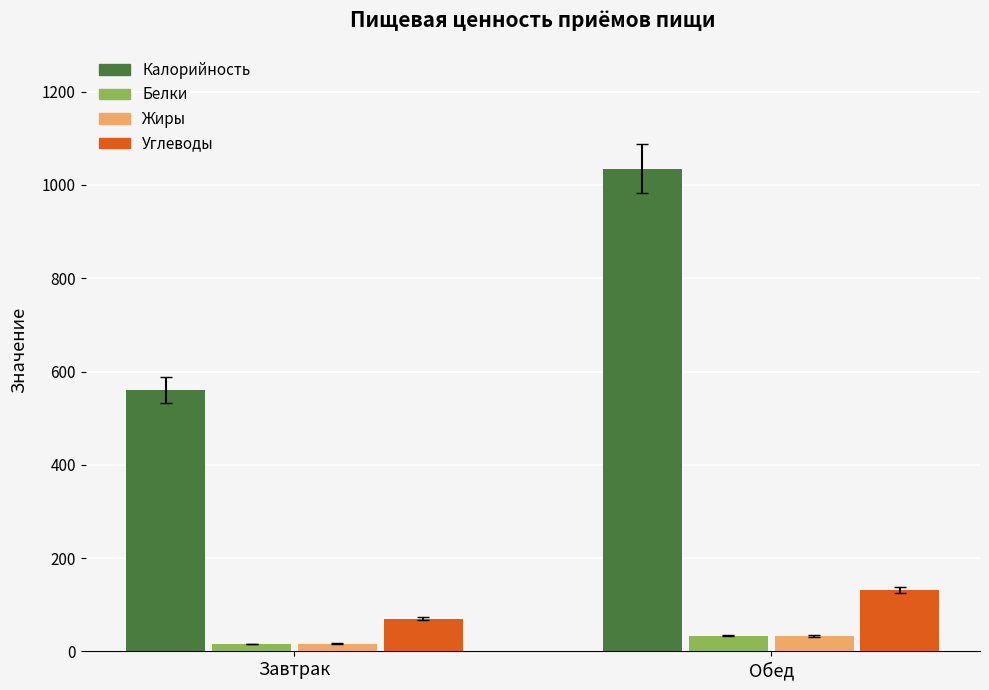

How many groups of bars are there?

2